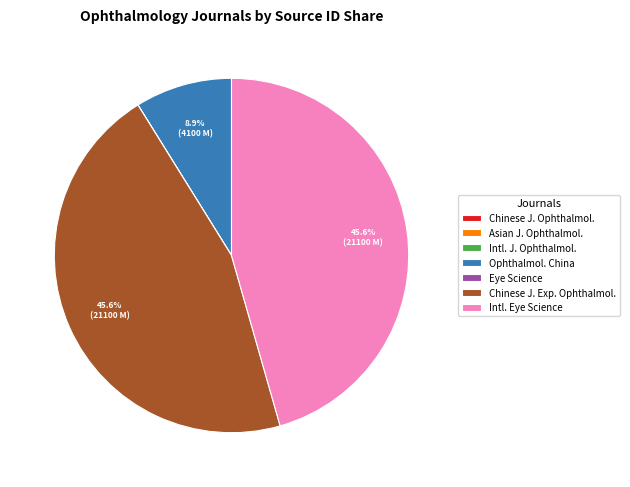

What percentage is NOT represented by Chinese J. Exp. Ophthalmol.?

54.4%